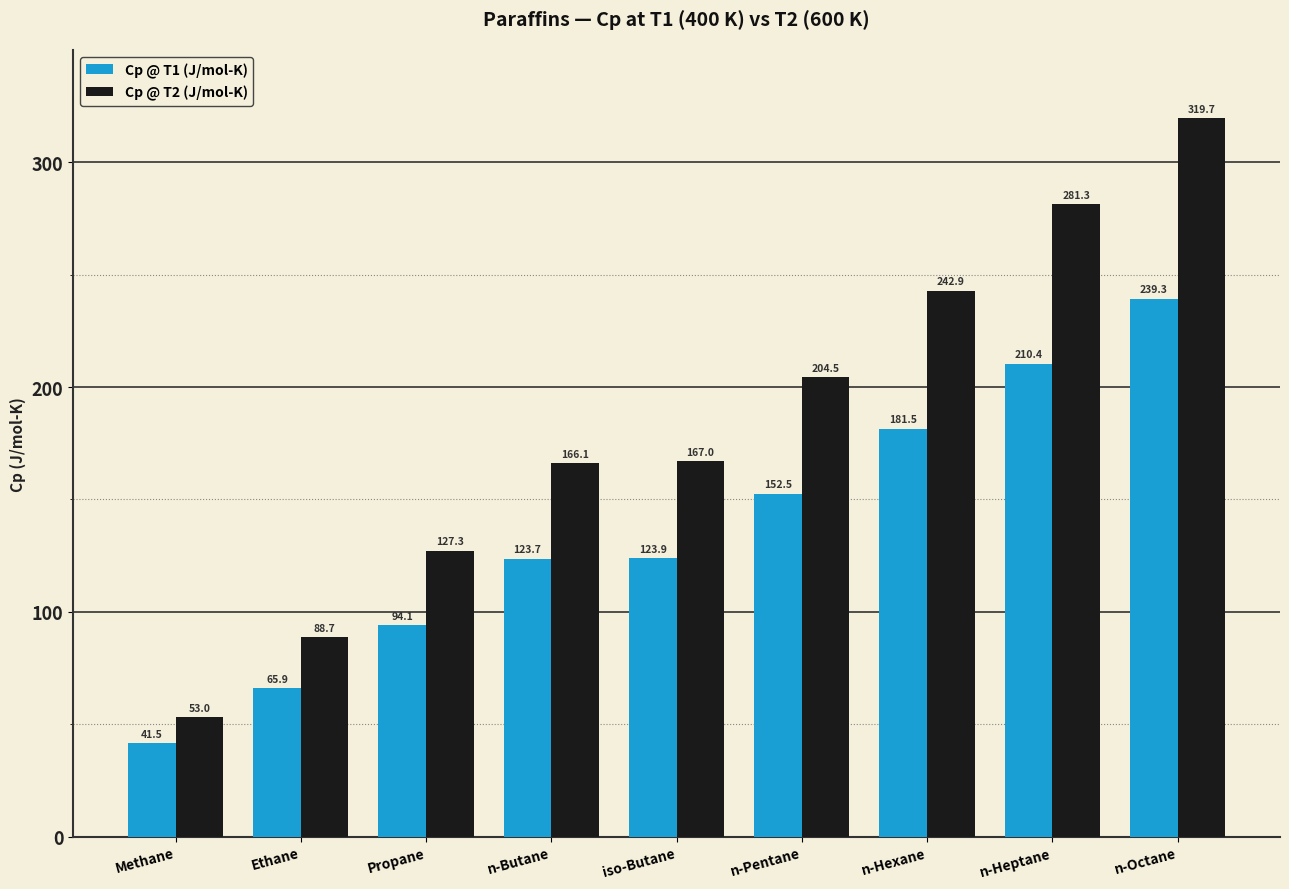

Which series has the largest total across all categories?

Cp @ T2 (J/mol-K)